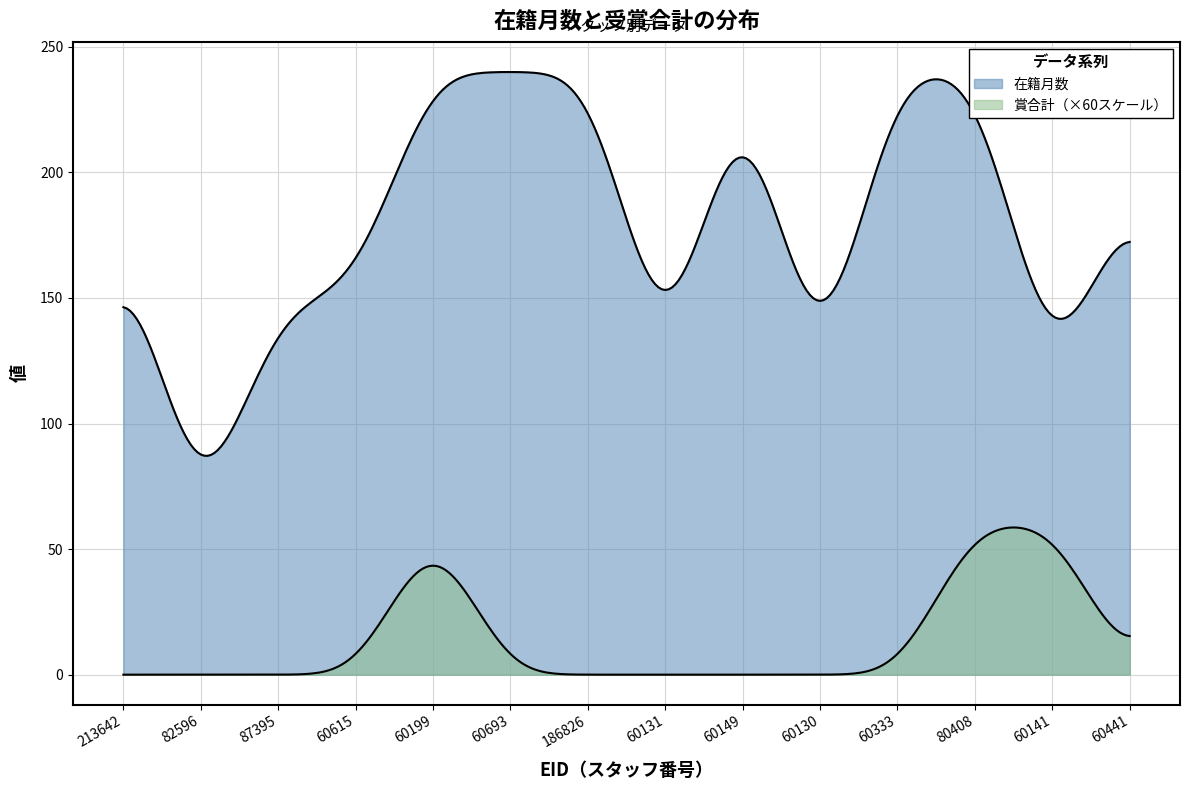

Does the chart display data point markers on the line(s)?

No